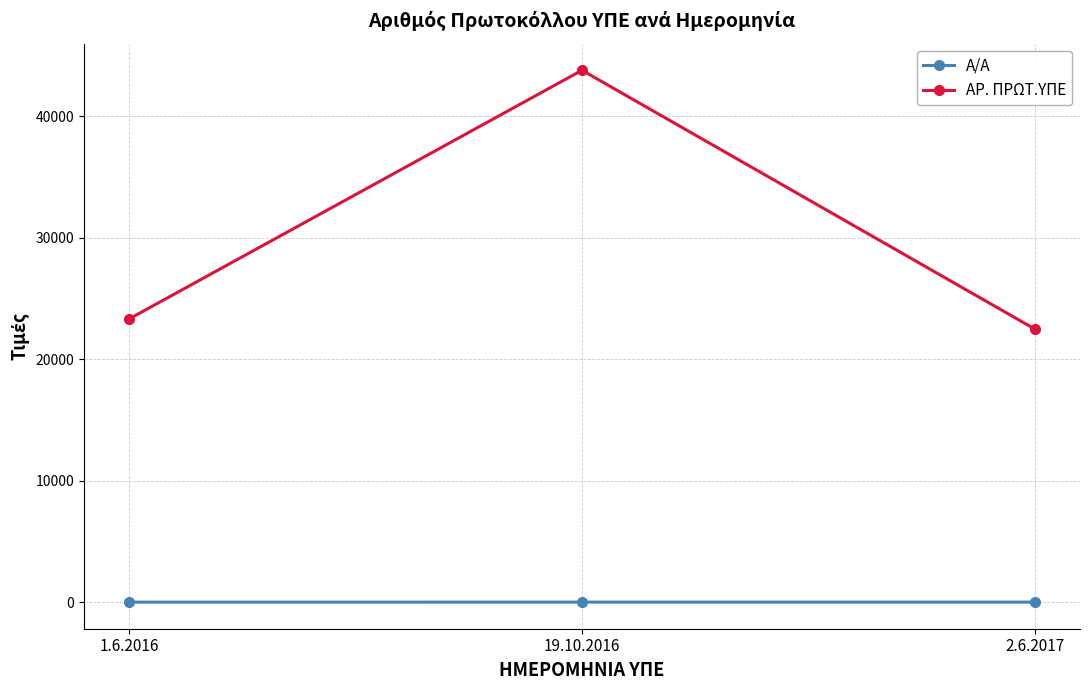

Is it true that Α/Α equals 3 at 2.6.2017?

True